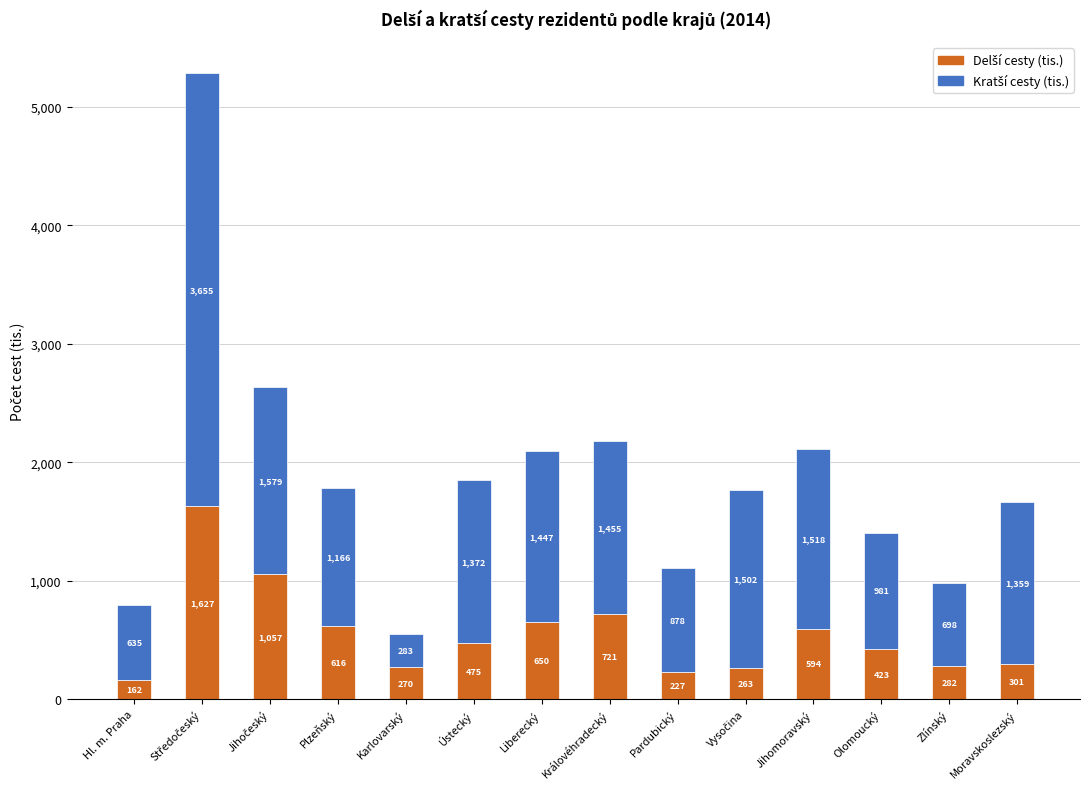

What is the total value across all series at Hl. m. Praha?

797.0